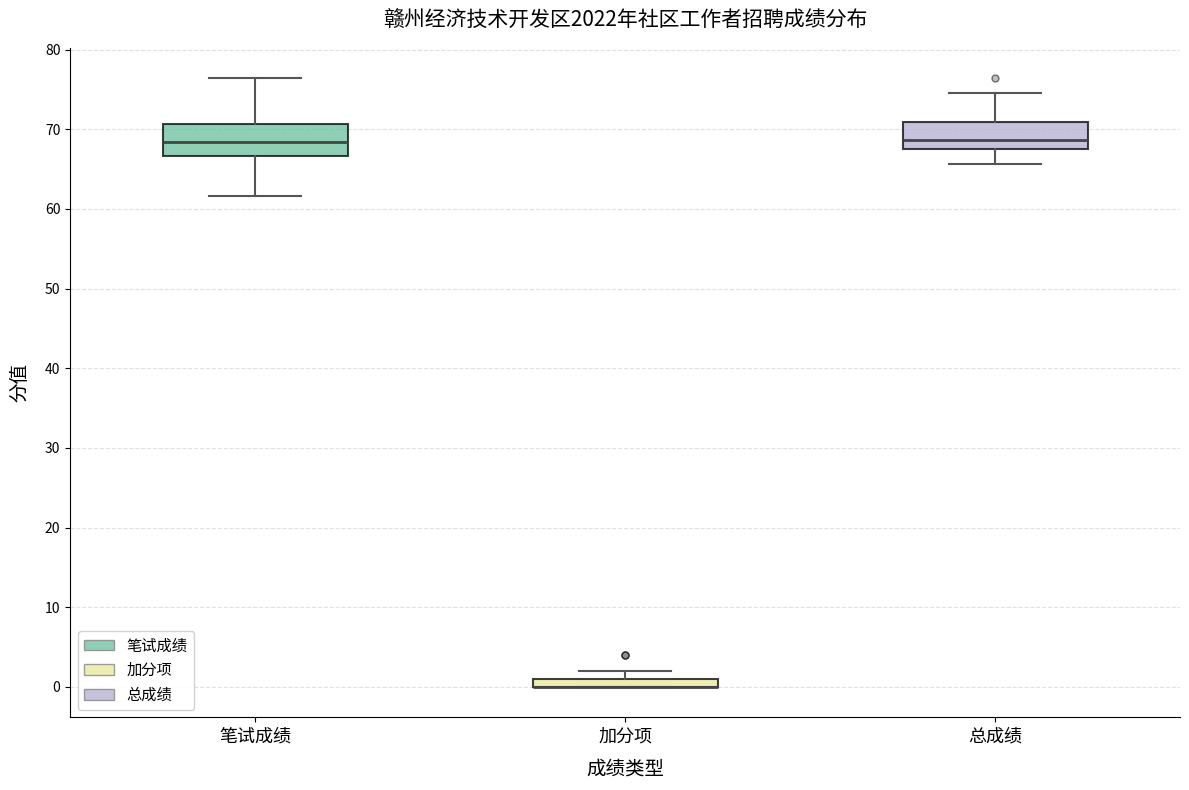

Where does the upper whisker of the box for 笔试成绩 end on the y-axis? The values are not printed on the chart, so give them approximately, as read against the axis.

76